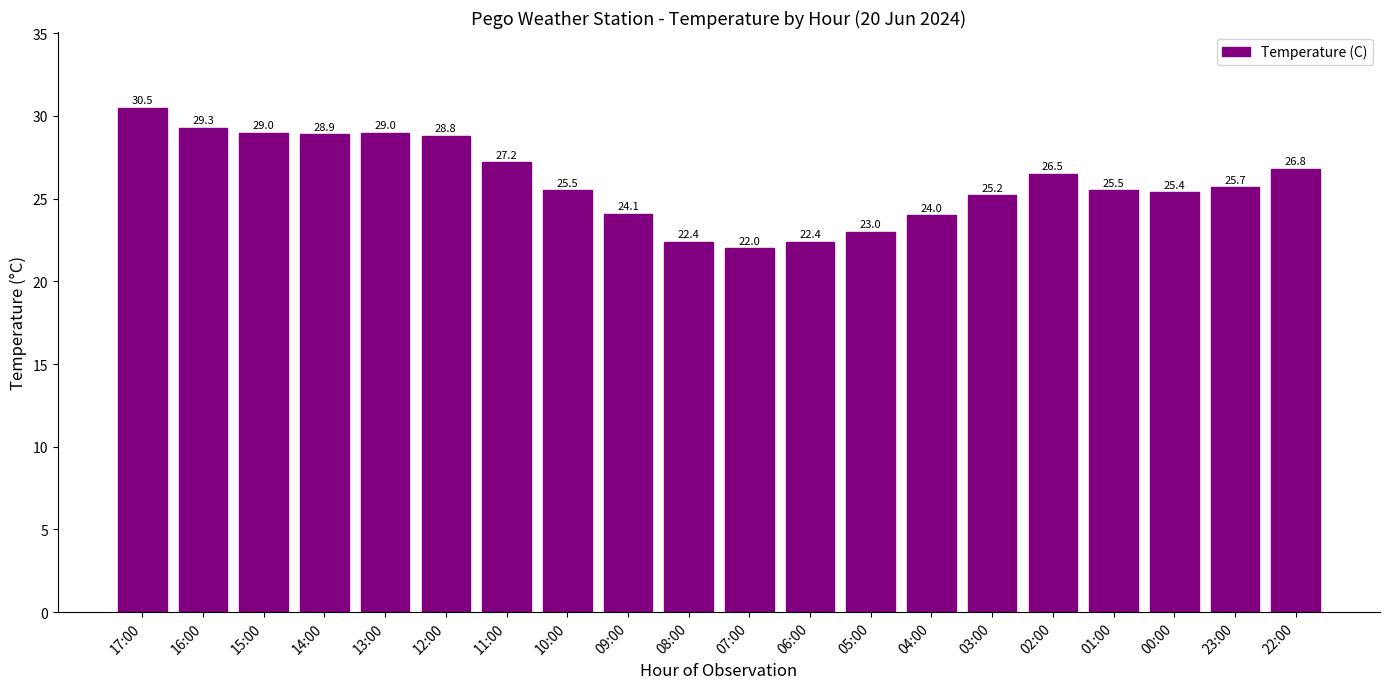

What is the label of the 18th bar from the left?

00:00